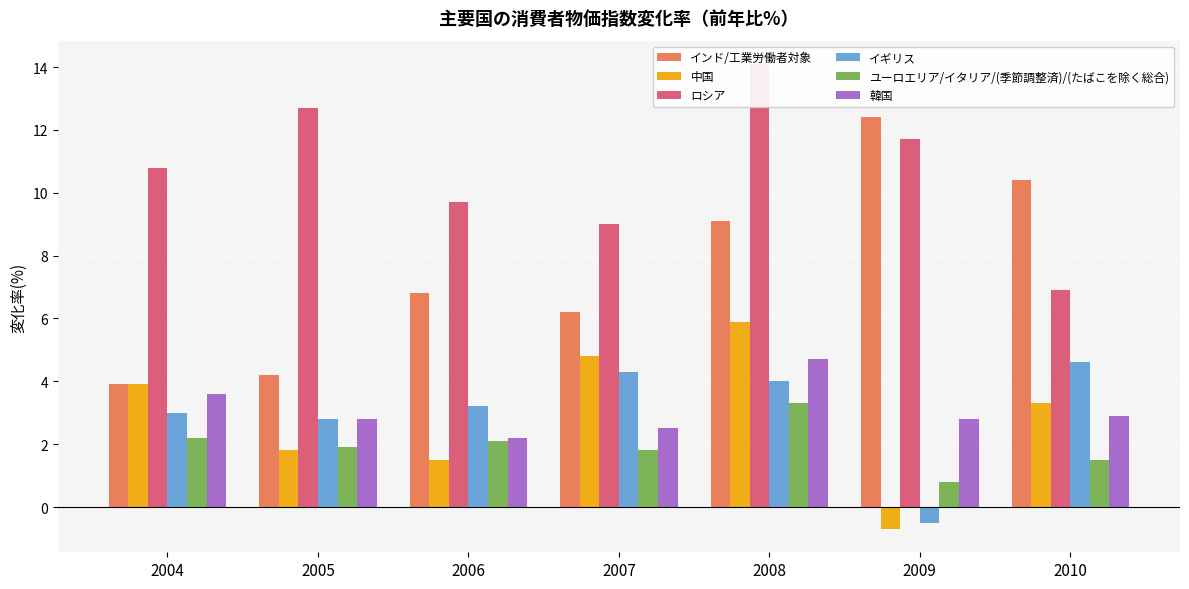

What is the maximum value shown in the chart?

14.1